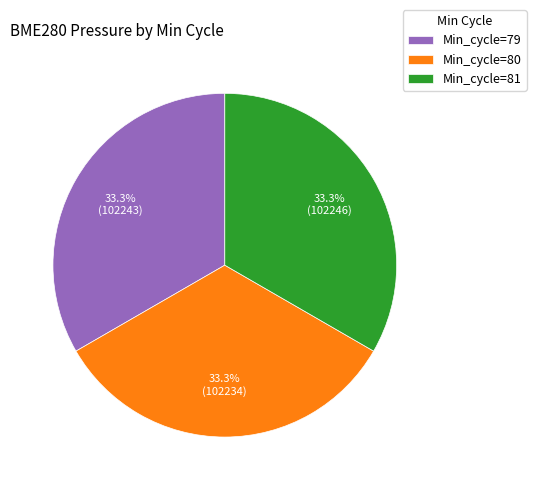

Do Min_cycle=80 and Min_cycle=79 together represent more than half of the pie?

Yes